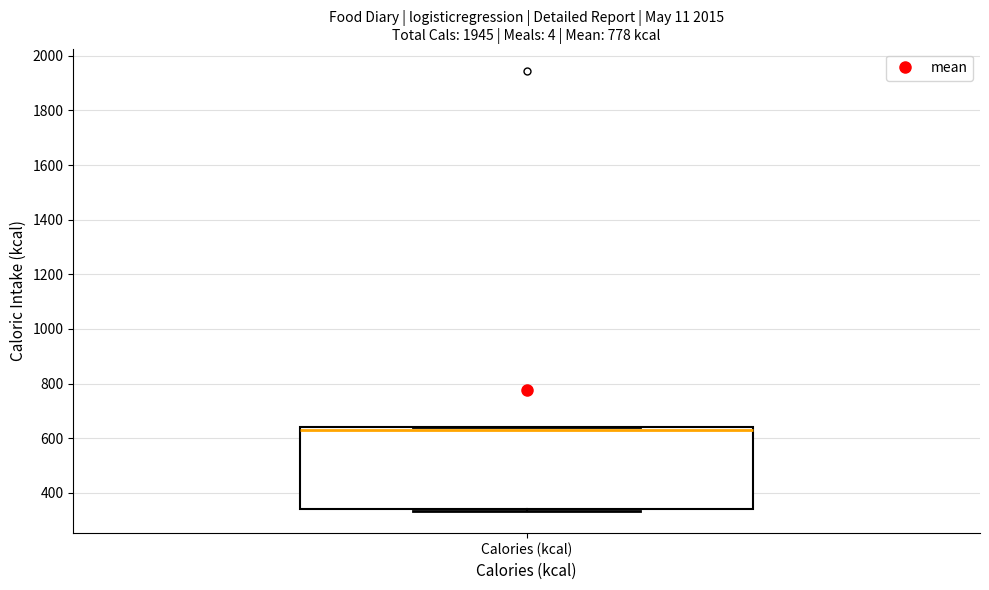

Transcribe this box plot: give where the median line is, the range the box spans, and where the two whiskers end, as read against the y-axis. The values are not printed on the chart, so give them approximately, as read against the axis.

median 620, box 340 to 640, whiskers 340 (just below the box's lower edge) to 640